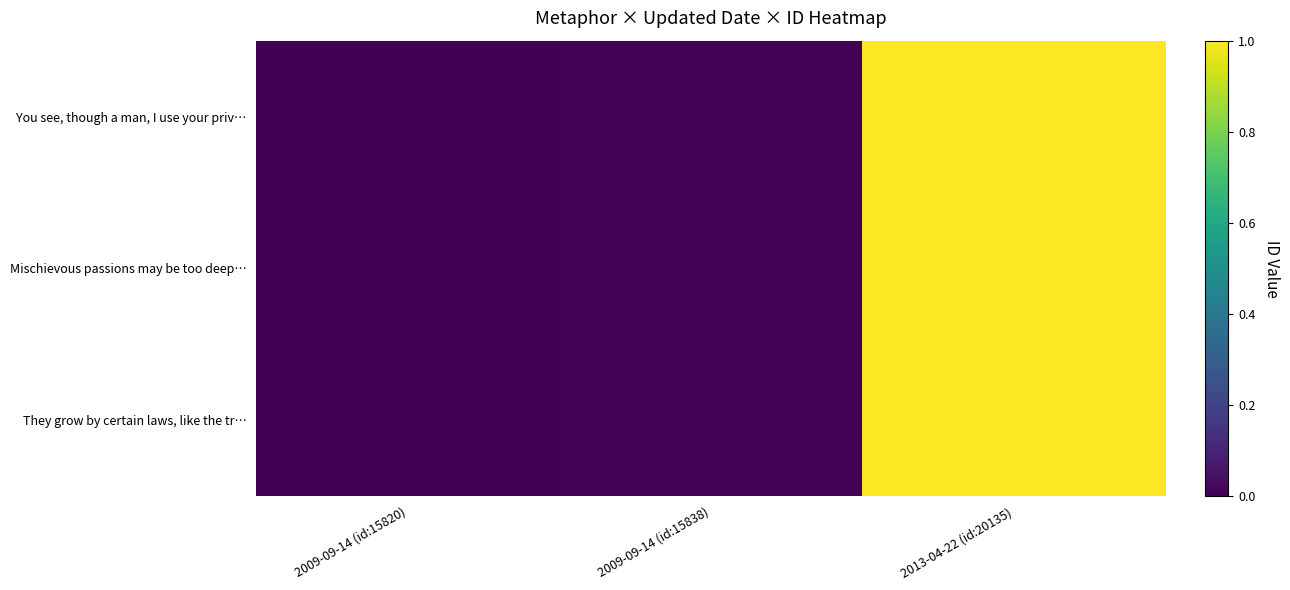

Rank the series by their maximum value, from highest to lowest.

You see, though a man, I use your priv…, Mischievous passions may be too deep…, They grow by certain laws, like the tr…